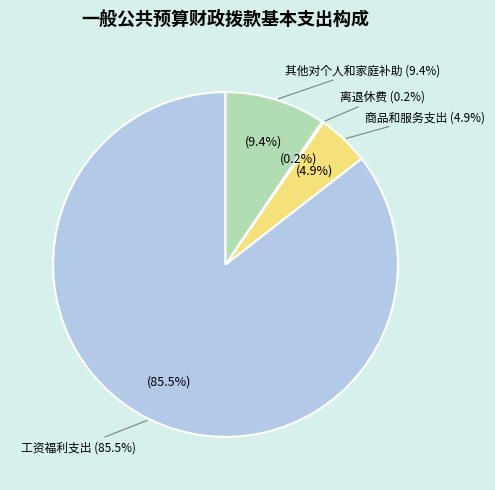

To the nearest percent, what is the difference between the 离退休费 and 工资福利支出 slice percentages?

85%